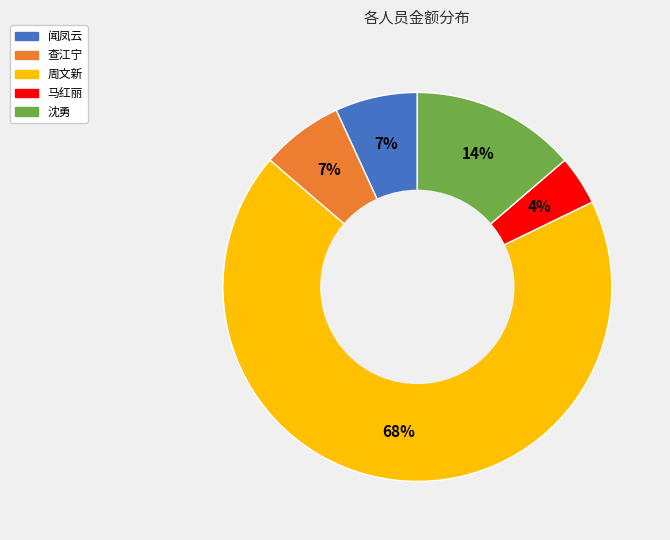

Is it true that 沈勇 is 7% of the pie?

False